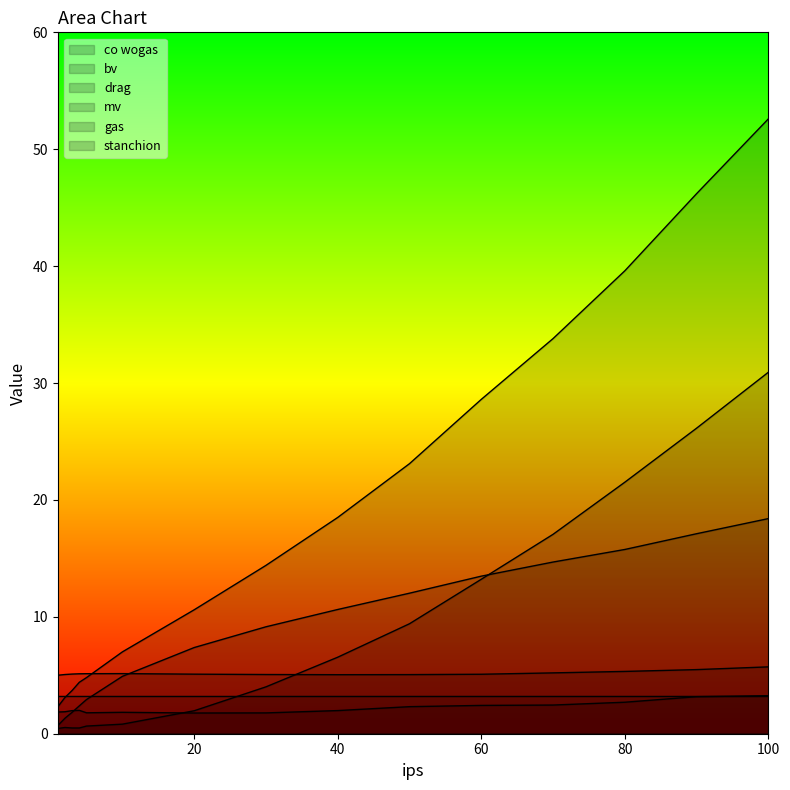

True or false: gas and drag cross at least once.

False